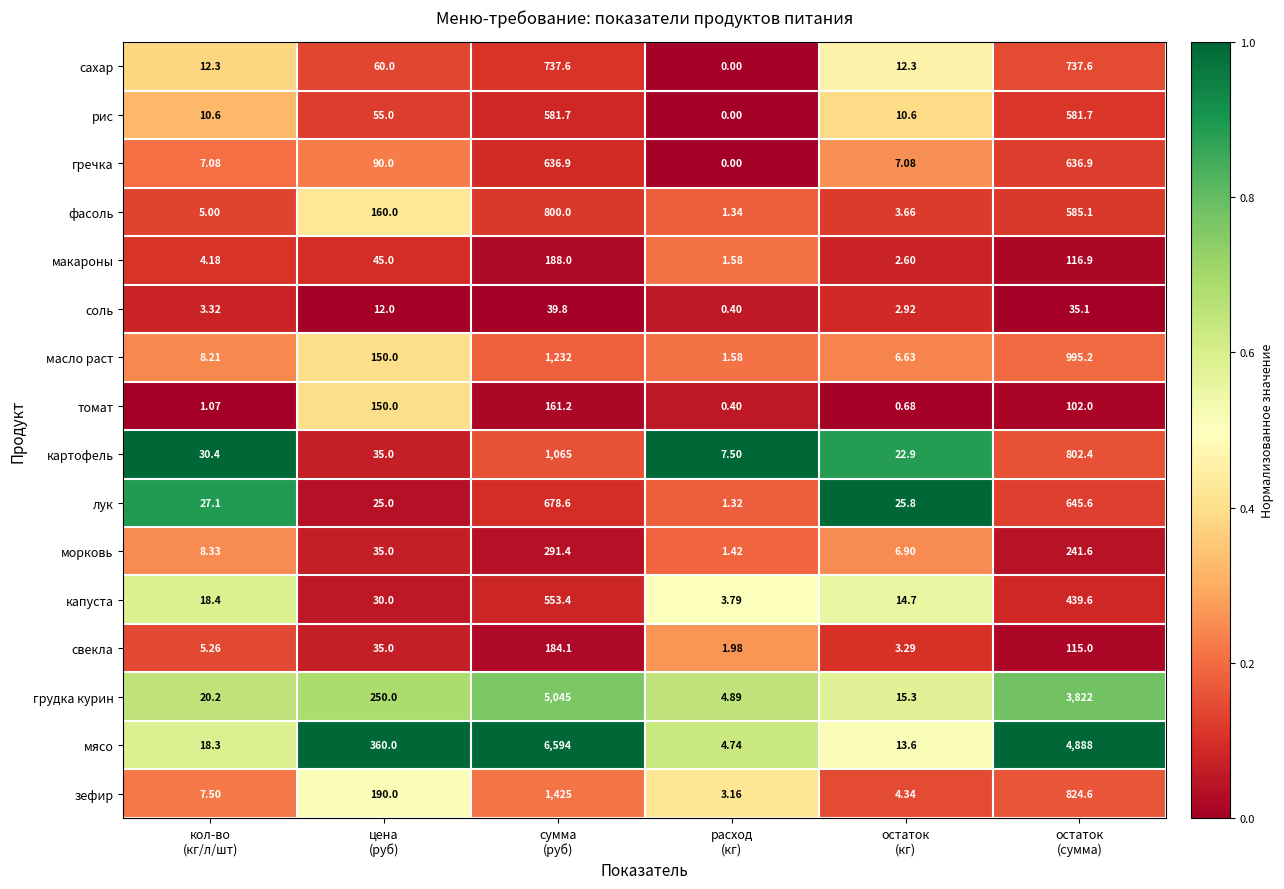

Which series has the largest total across all categories?

мясо